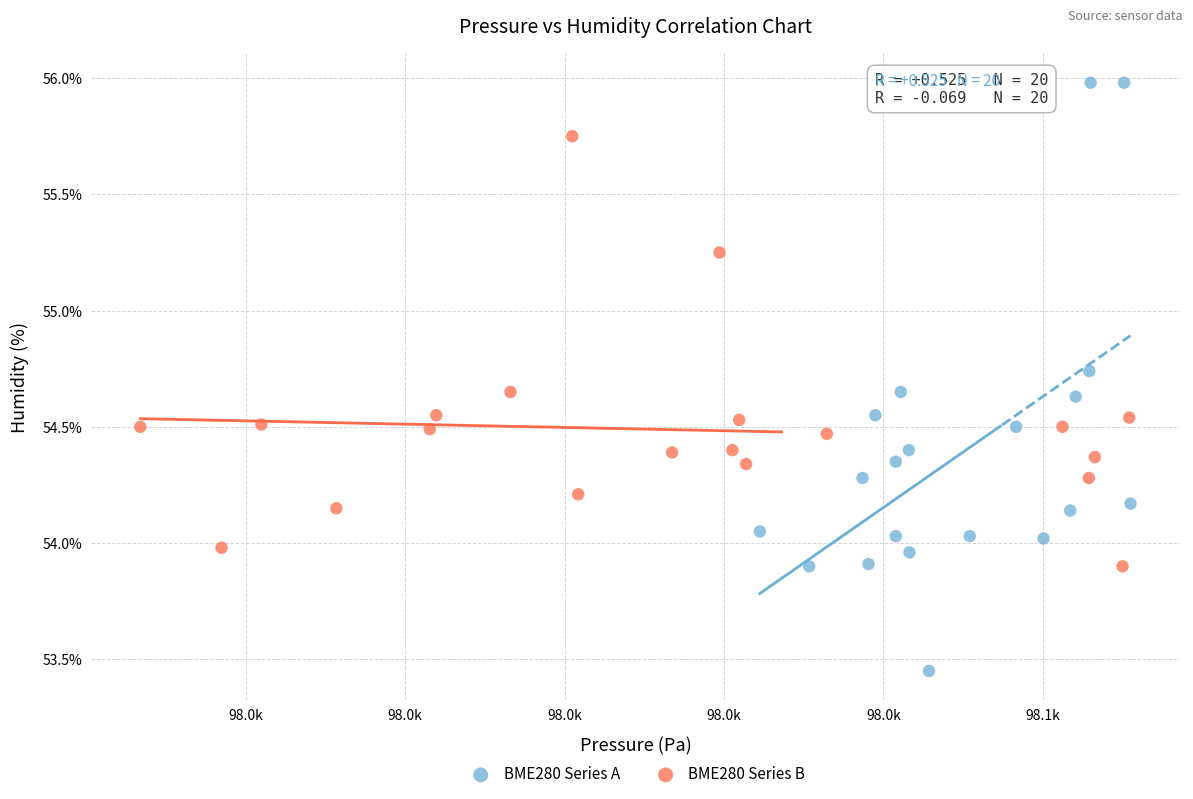

What are all the series names shown in the legend?

BME280 Series A, BME280 Series B